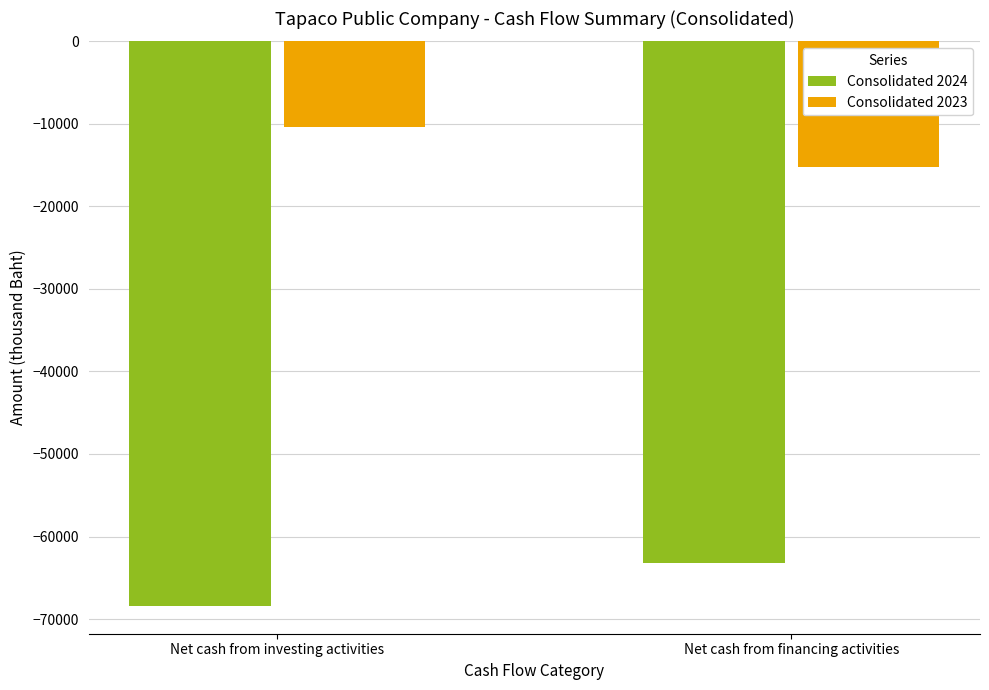

Reading left to right, list all the values displayed in this chart.

Consolidated 2024: -68361	-63203
Consolidated 2023: -10376	-15211